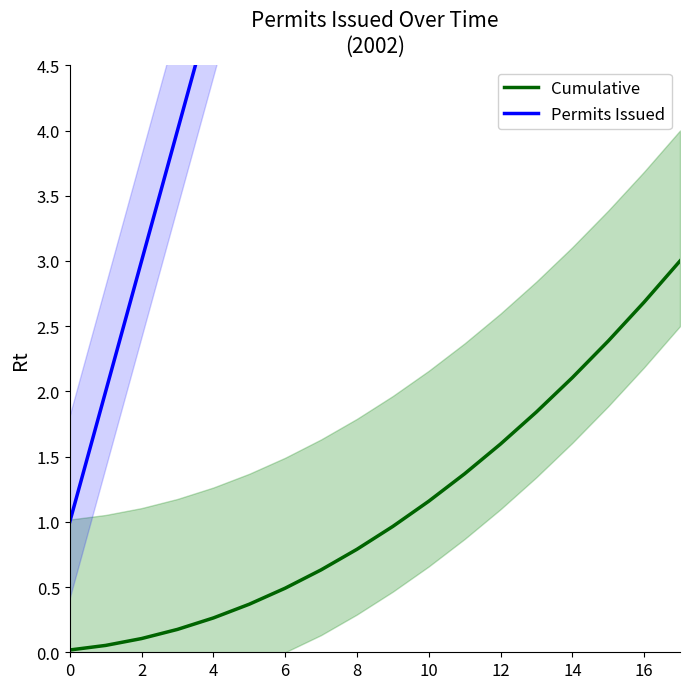

What is the average value of the Permits Issued series?

9.5